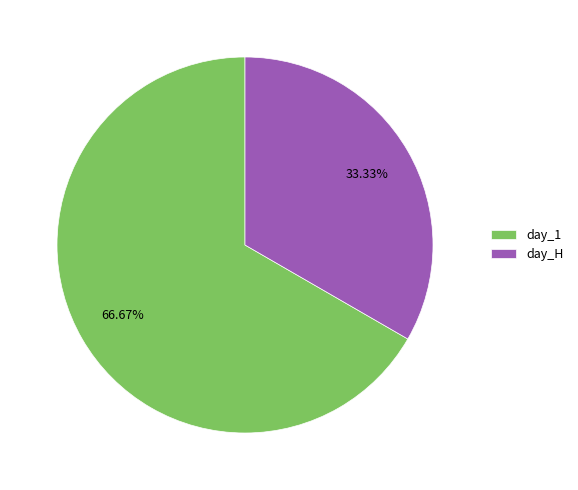

To the nearest percent, what percentage of the pie is day_1?

67%